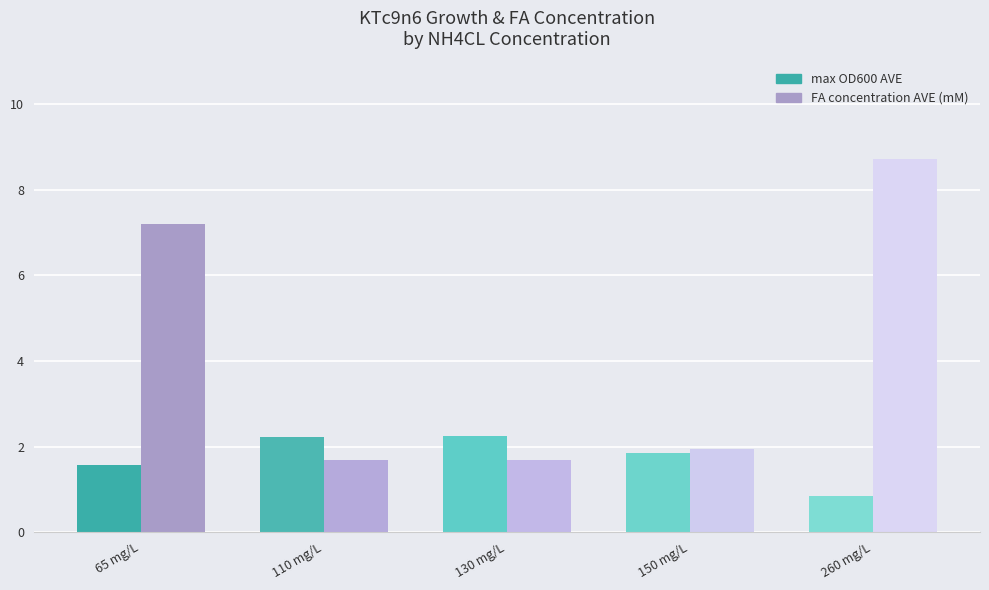

The max OD600 AVE series shows 1.0 at 150 mg/L. True or false?

False